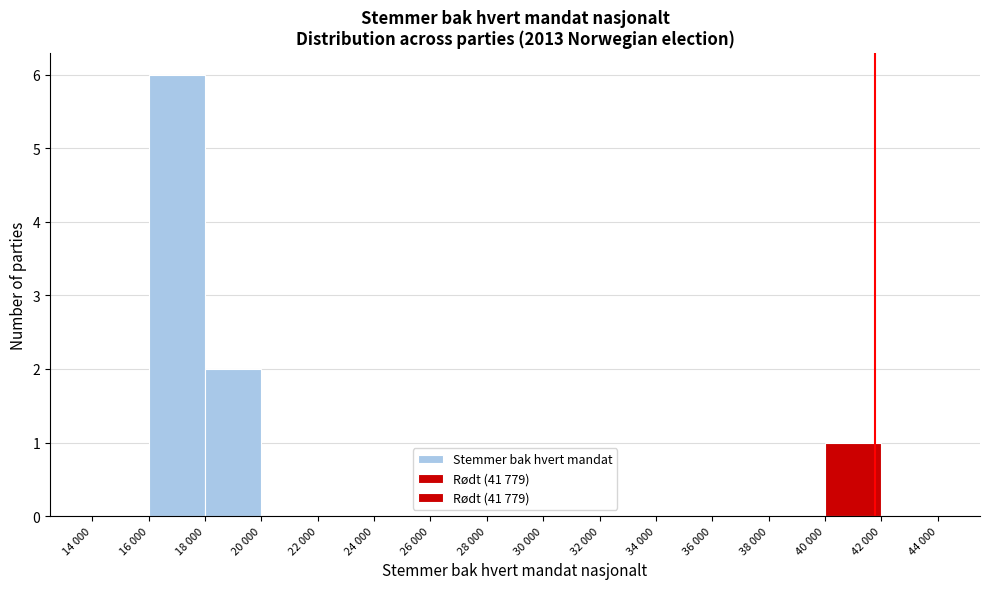

Reading right to left, list all the values displayed in this chart.

42 000=0	40 000=1	38 000=0	36 000=0	34 000=0	32 000=0	30 000=0	28 000=0	26 000=0	24 000=0	22 000=0	20 000=0	18 000=2	16 000=6	14 000=0